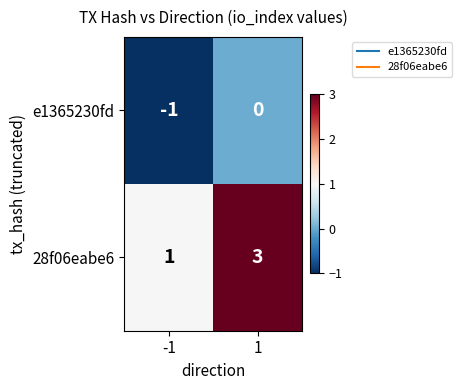

Rank the categories by e1365230fd value from lowest to highest.

-1, 1